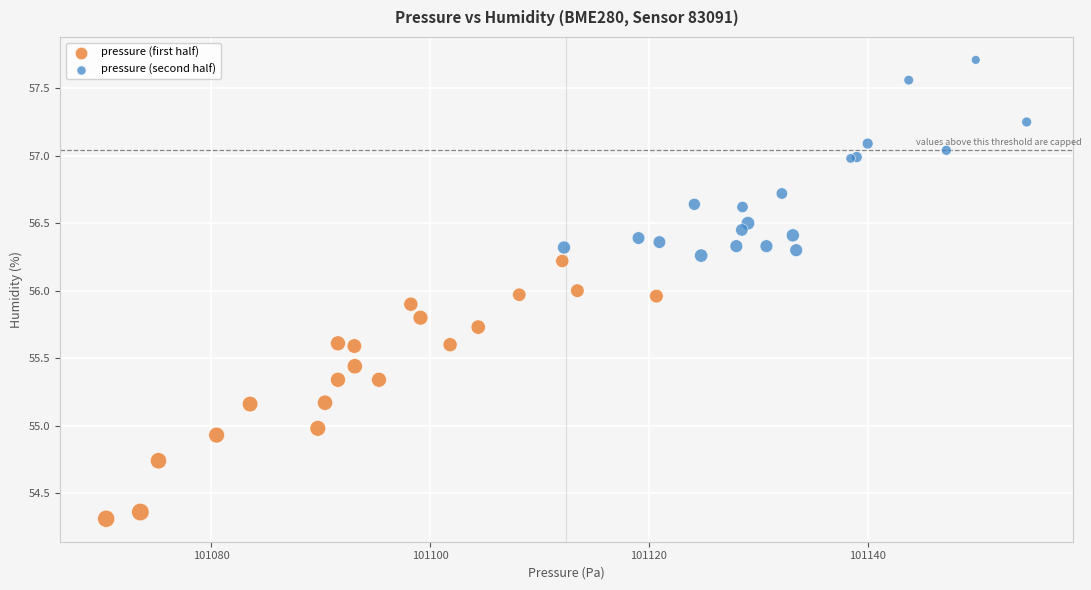

Which series contains the highest Y value?

pressure (second half)